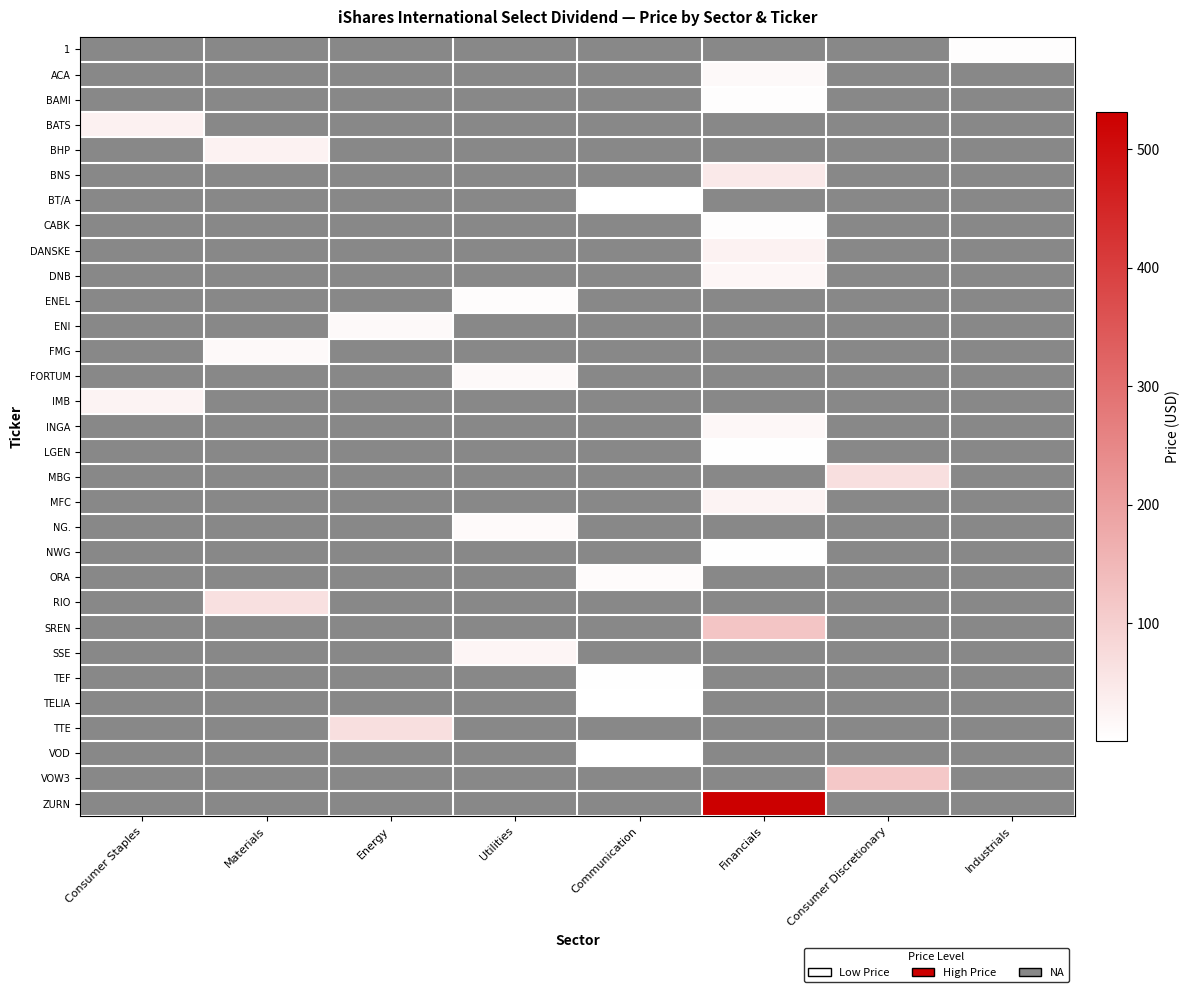

How many positive values does the 1 series have?

1